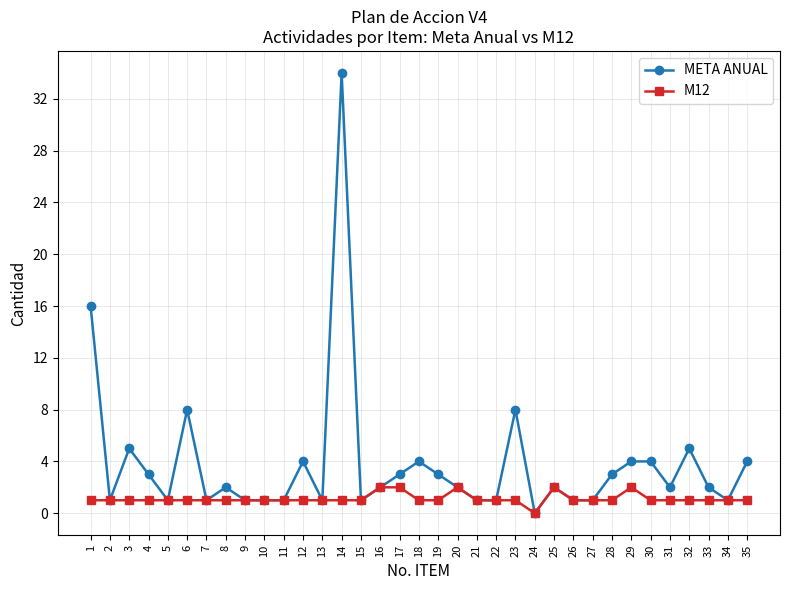

True or false: META ANUAL has a value of 7 at 12.

False